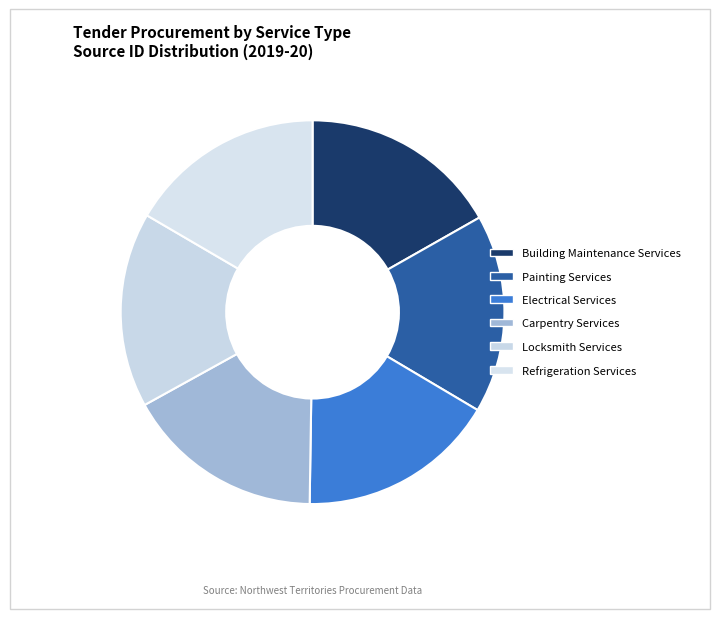

How many slices are in this pie chart?

6